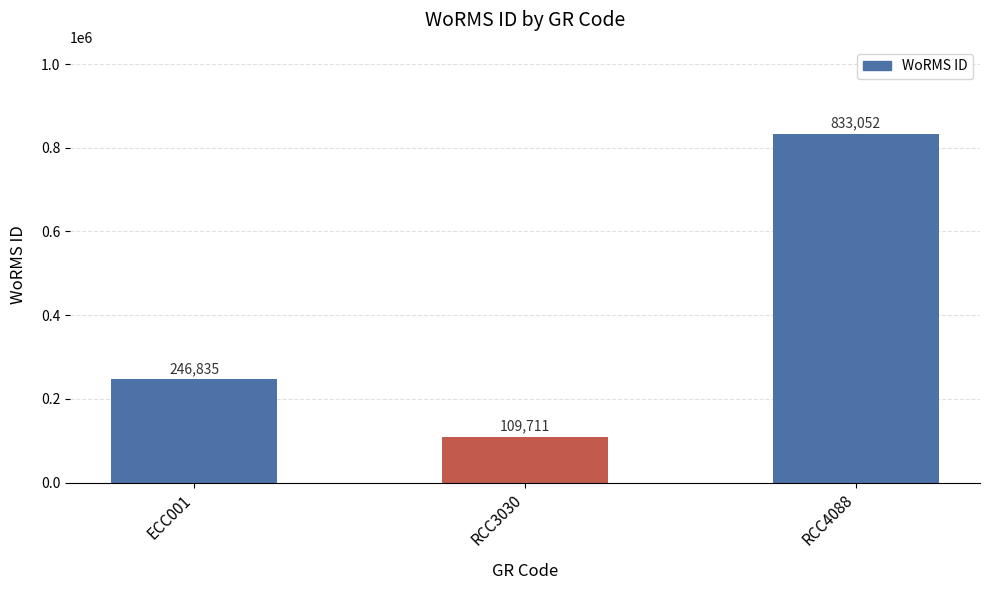

What is the maximum value shown in the chart?

833052